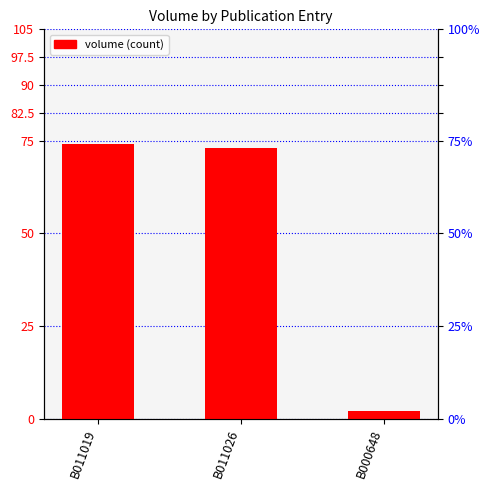

What is the label of the 2nd bar from the left?

B011026